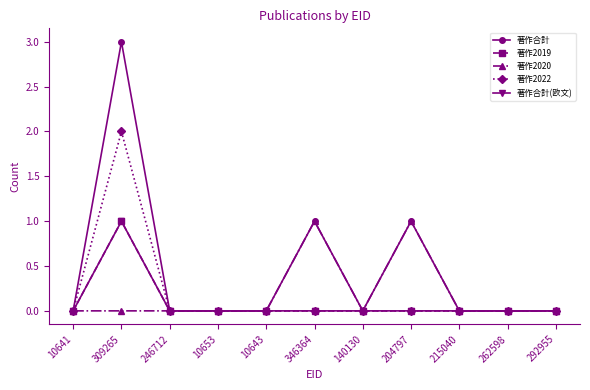

Which label corresponds to the smallest value in the chart?

10641